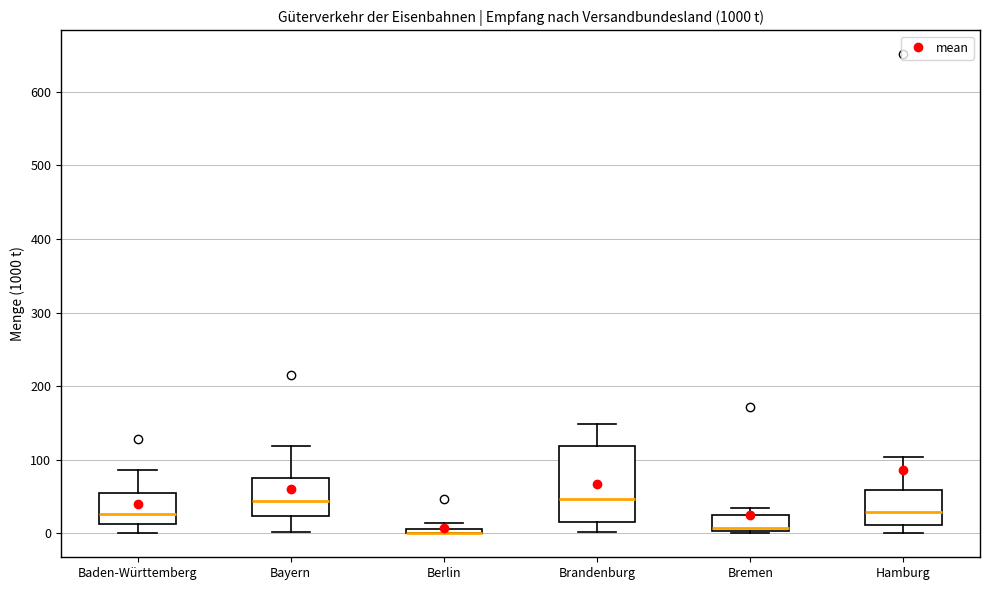

Where does the lower whisker of the box for Hamburg end on the y-axis? The values are not printed on the chart, so give them approximately, as read against the axis.

0